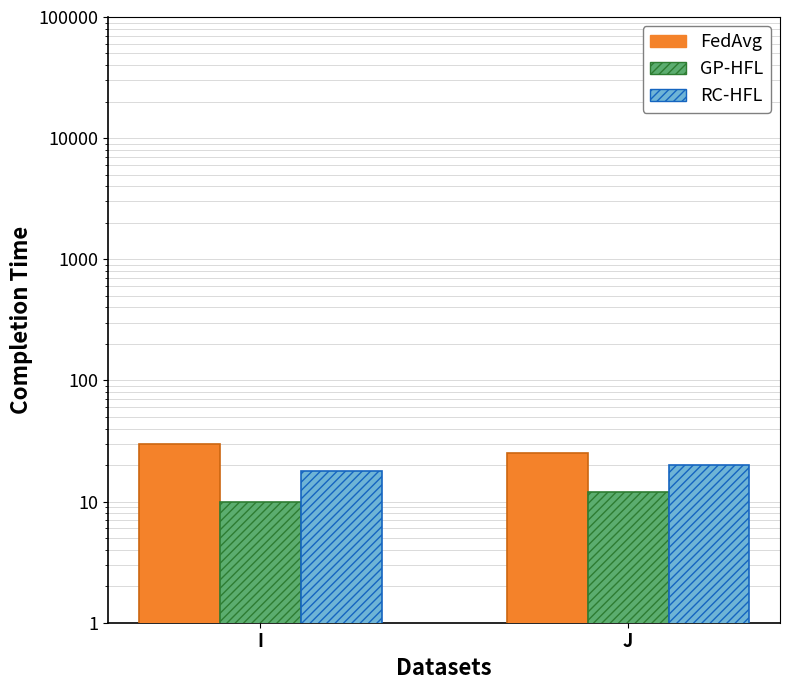

Reading right to left, extract all data points from this chart.

FedAvg: J=25	I=30
GP-HFL: J=12	I=10
RC-HFL: J=20	I=18